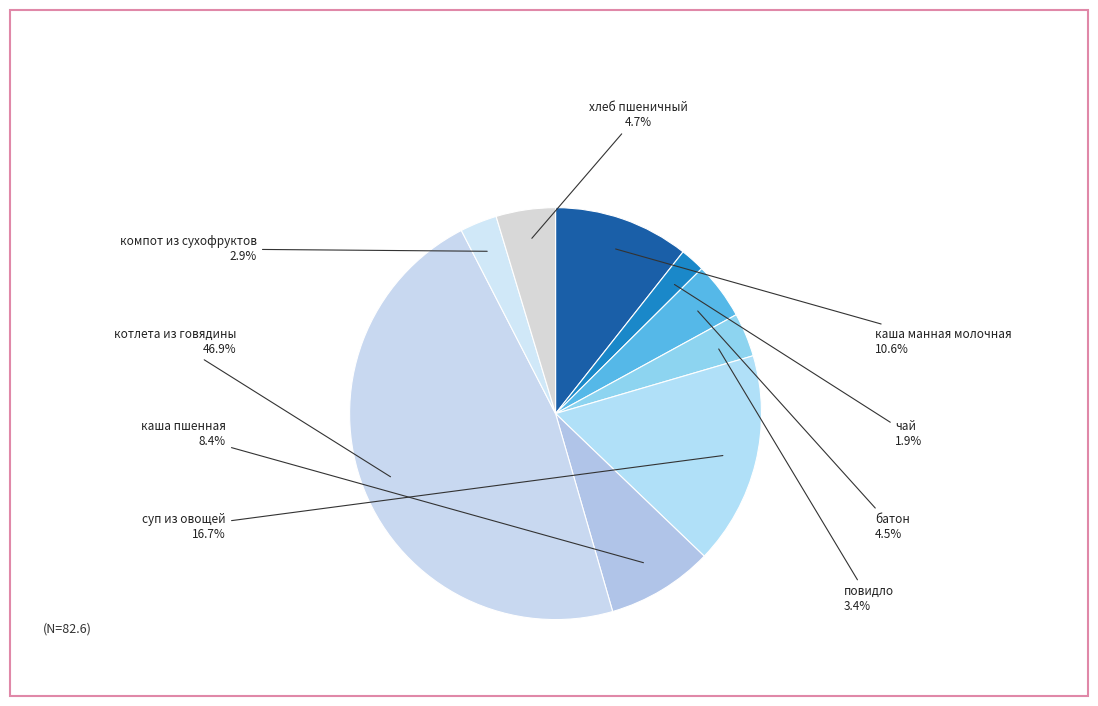

Is it true that повидло is 3% of the pie?

True